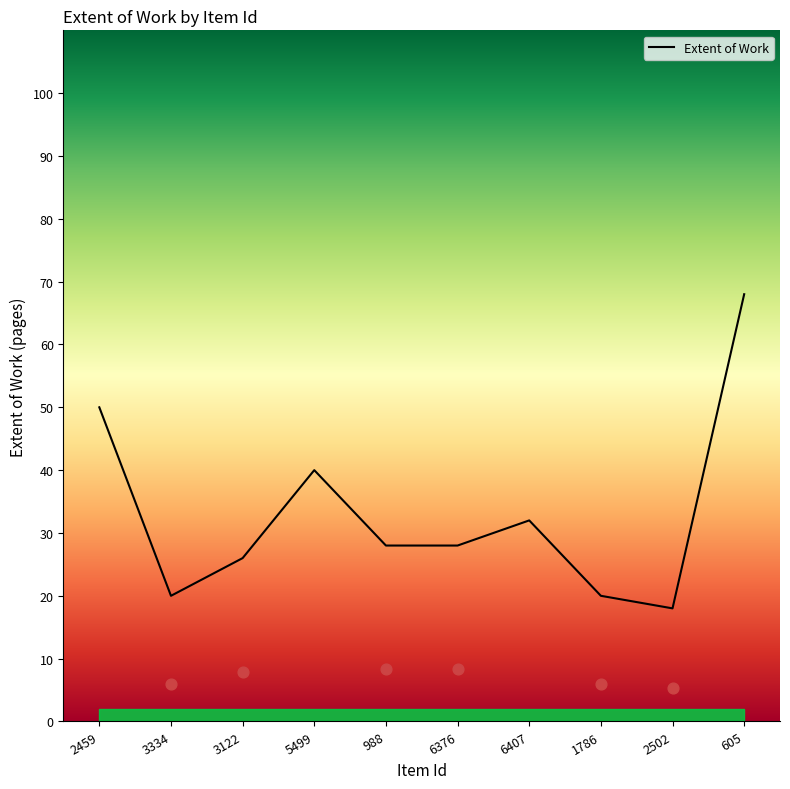

Between 6407 and 3334, which is larger?

6407